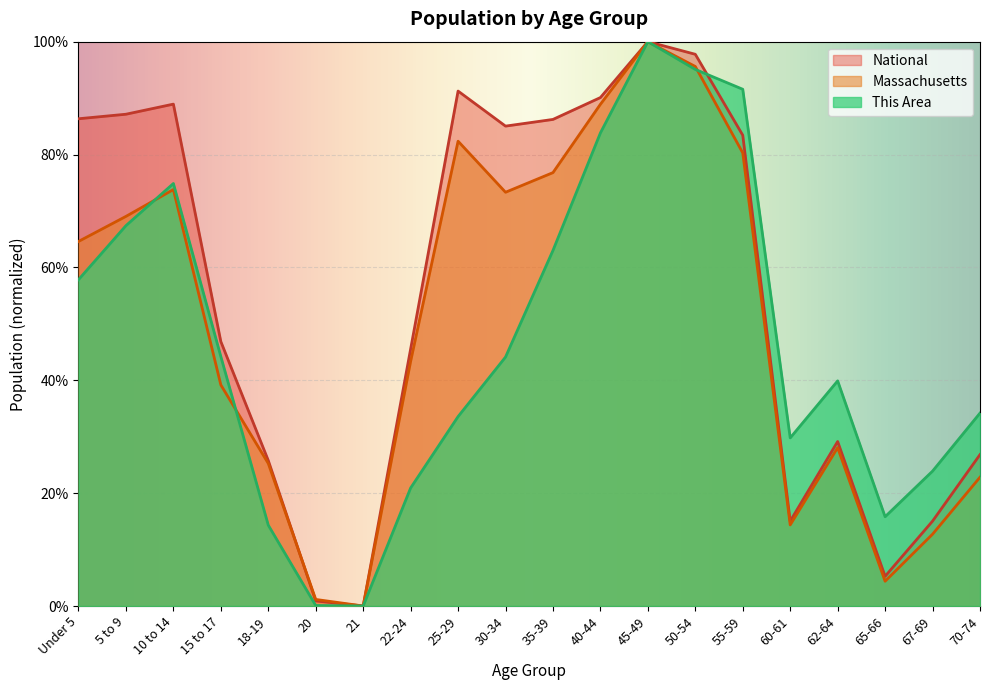

How many intersections are there between Massachusetts and National?

1